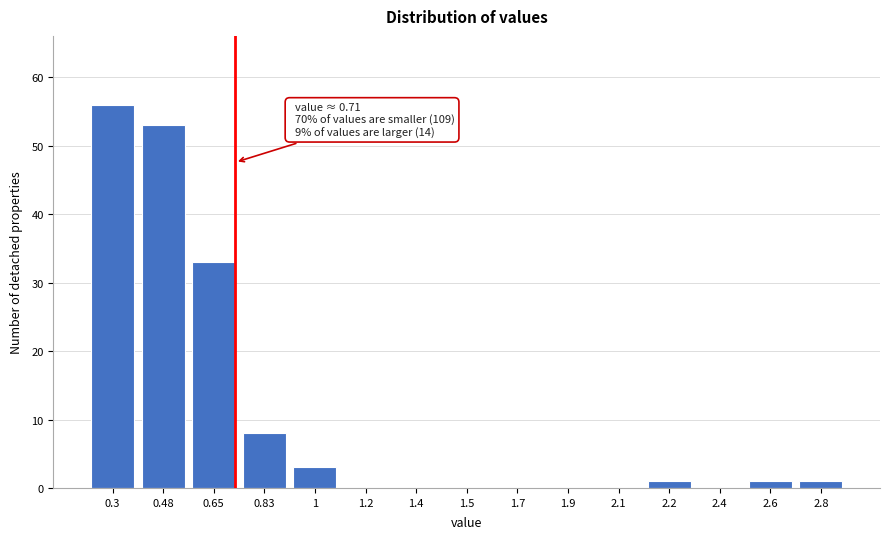

Reading left to right, what are all the values shown in this chart?

0.3=56	0.48=53	0.65=33	0.83=8	1=3	1.2=0	1.4=0	1.5=0	1.7=0	1.9=0	2.1=0	2.2=1	2.4=0	2.6=1	2.8=1